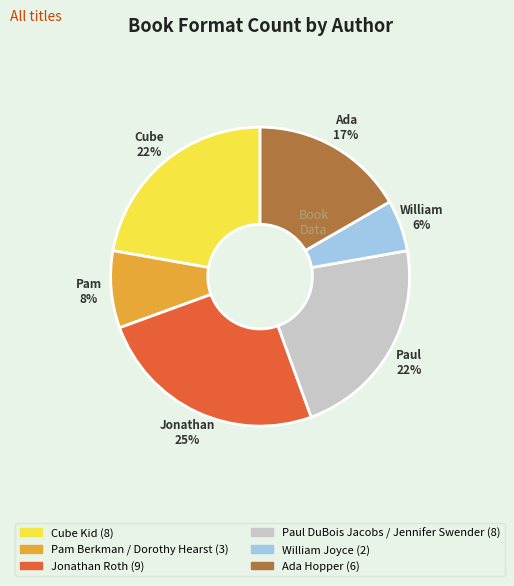

To the nearest percent, what portion does Paul DuBois Jacobs / Jennifer Swender represent?

22%